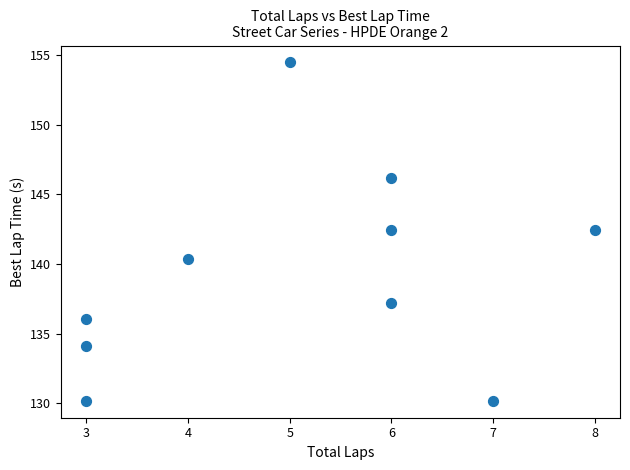

What is the range of X values (max minus min)?

5.0